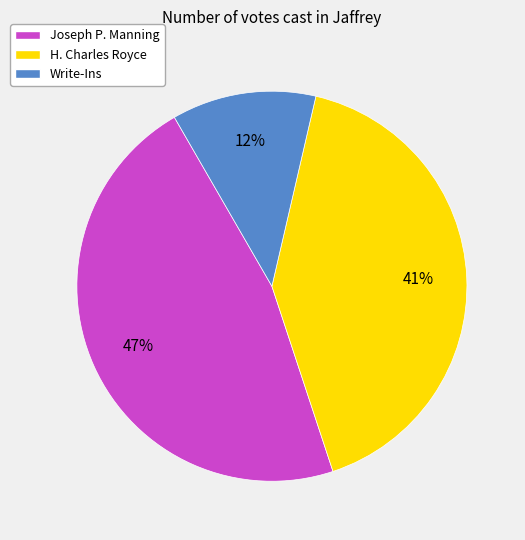

To the nearest percent, what is the difference between the largest and smallest slice percentages?

35%